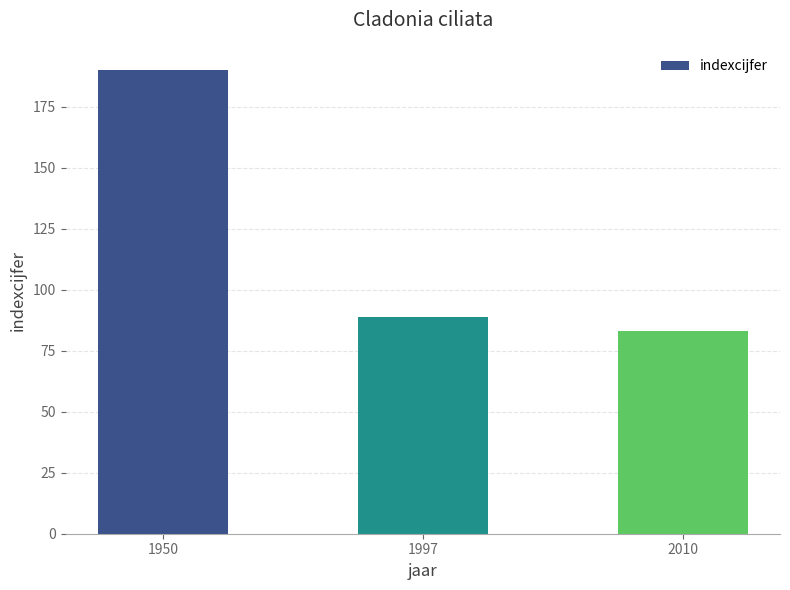

Are the bars horizontal?

No